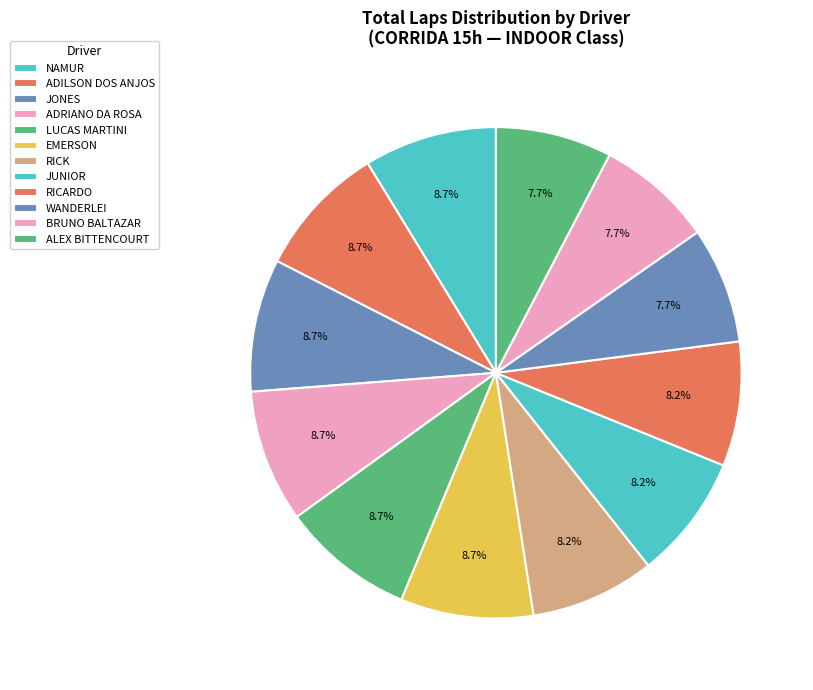

How many slices are in this pie chart?

12